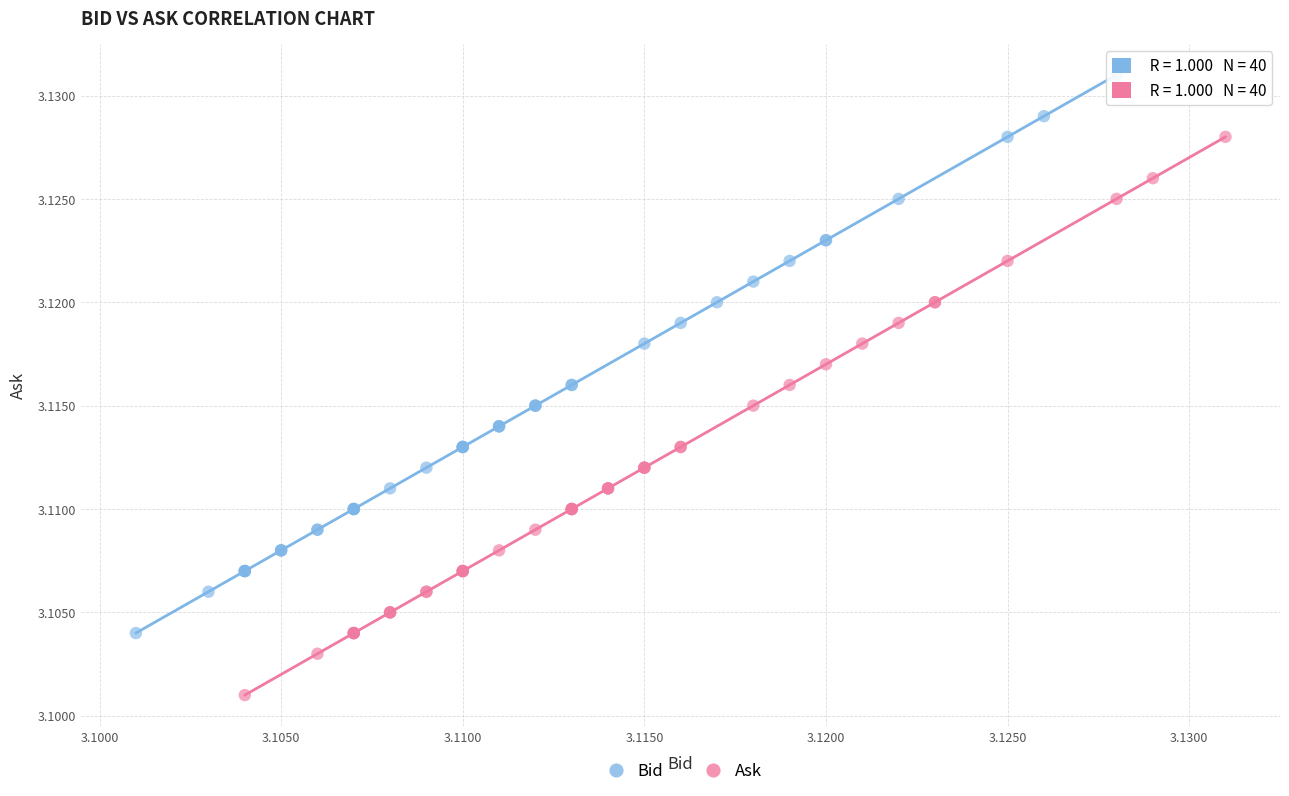

Which series reaches the maximum Y coordinate?

Bid